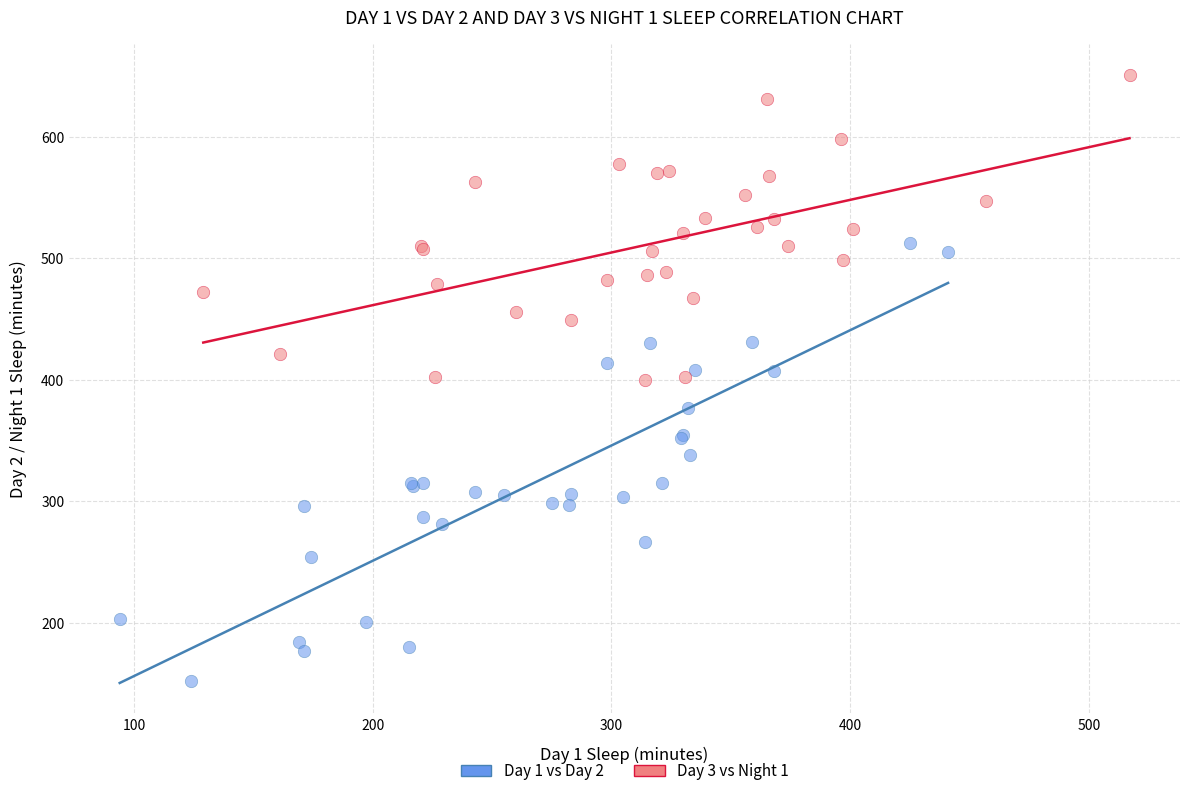

Which series contains the lowest Y value?

Day 1 vs Day 2